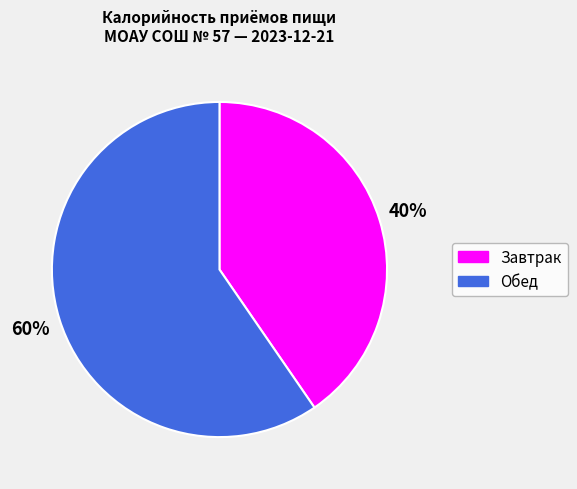

Which slice represents more than half of the pie?

Обед